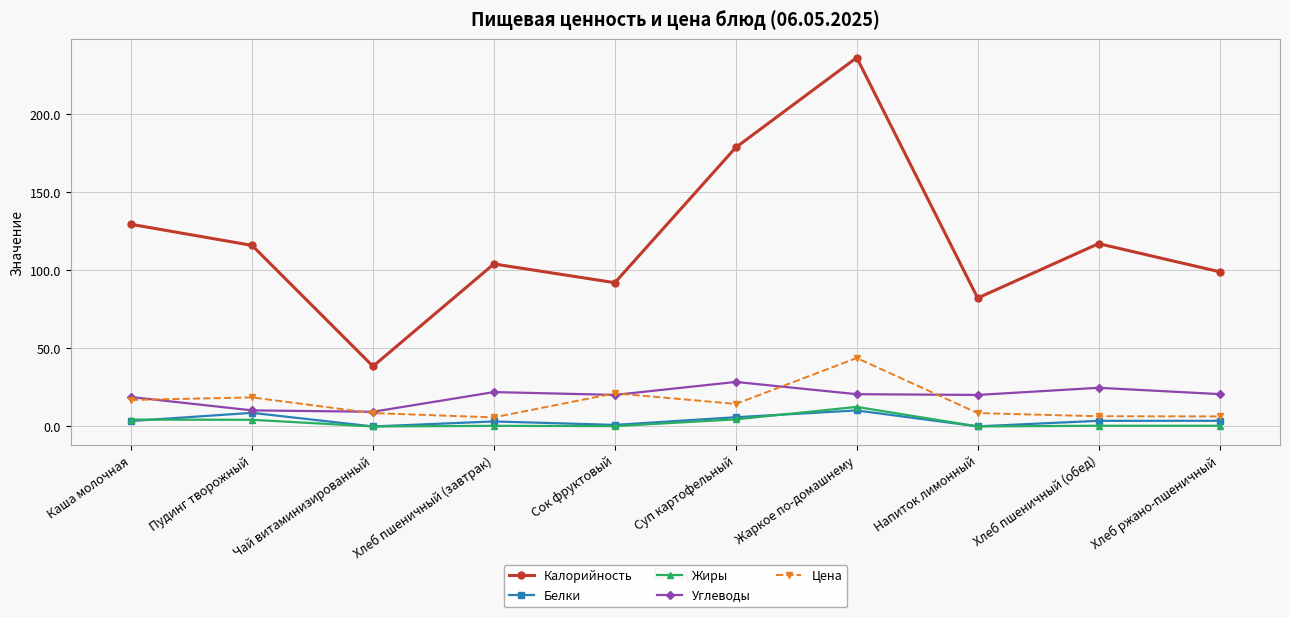

How many categories are shown in the chart?

10